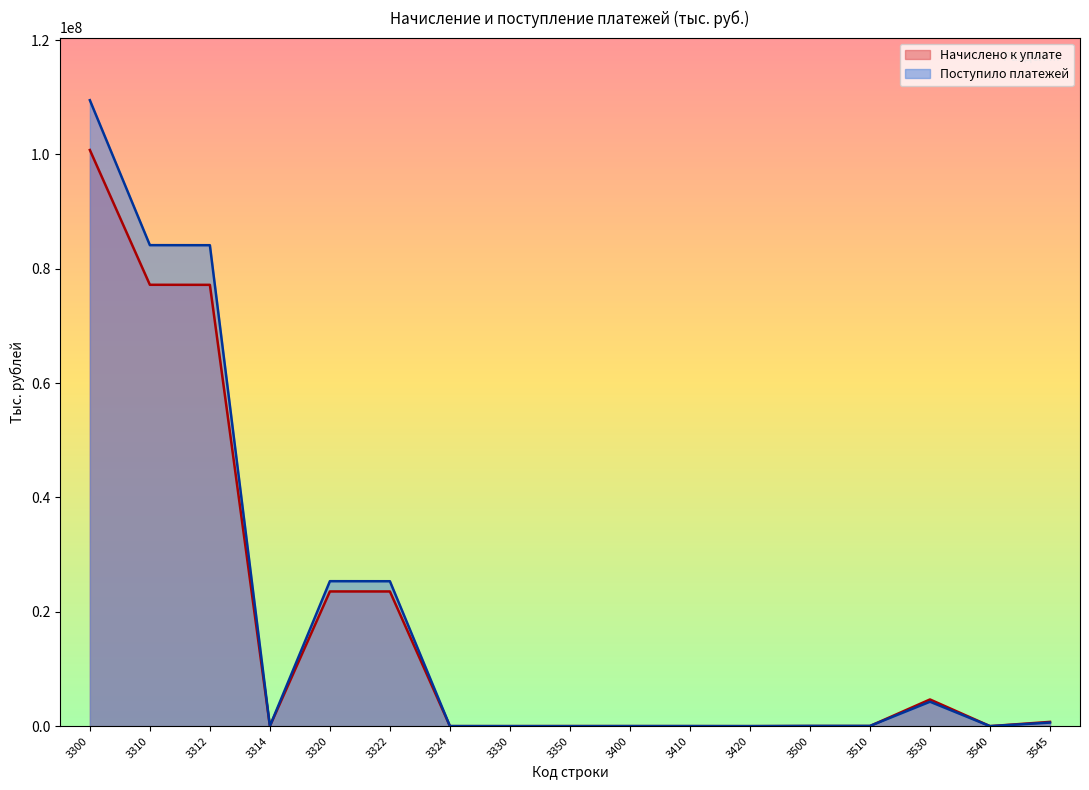

Is it true that Начислено к уплате equals 12275 at 3350?

True